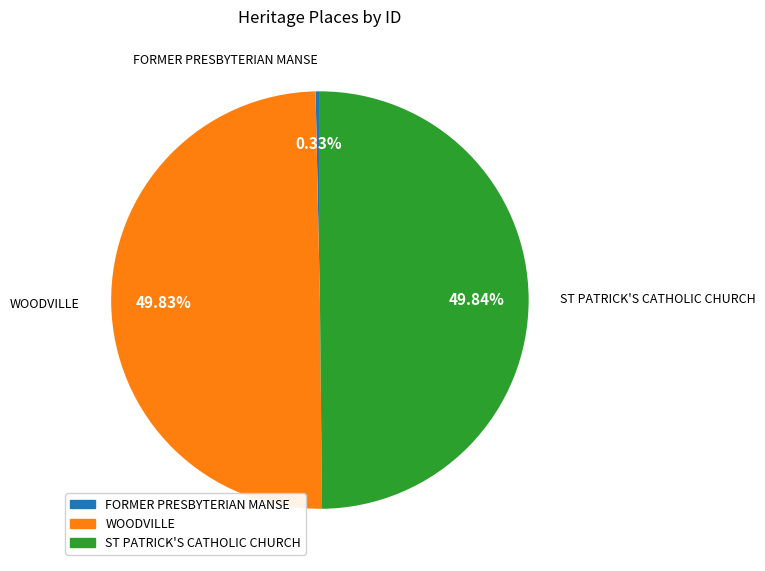

How much of the chart is everything except FORMER PRESBYTERIAN MANSE?

99.7%